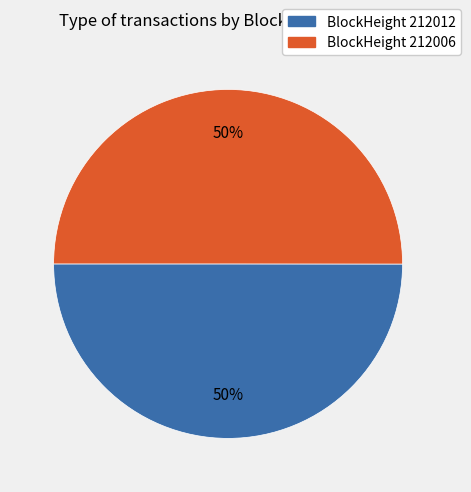

To the nearest percent, what is the average slice percentage?

50%